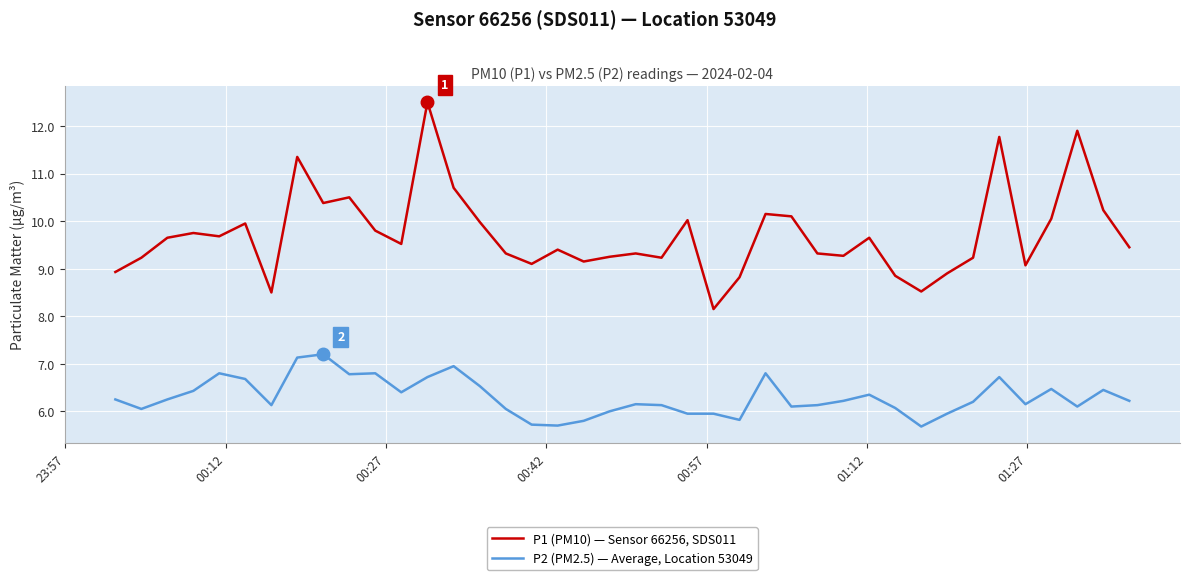

True or false: P2 (PM2.5) — Average, Location 53049 has more than 1 points higher than both neighbors.

True